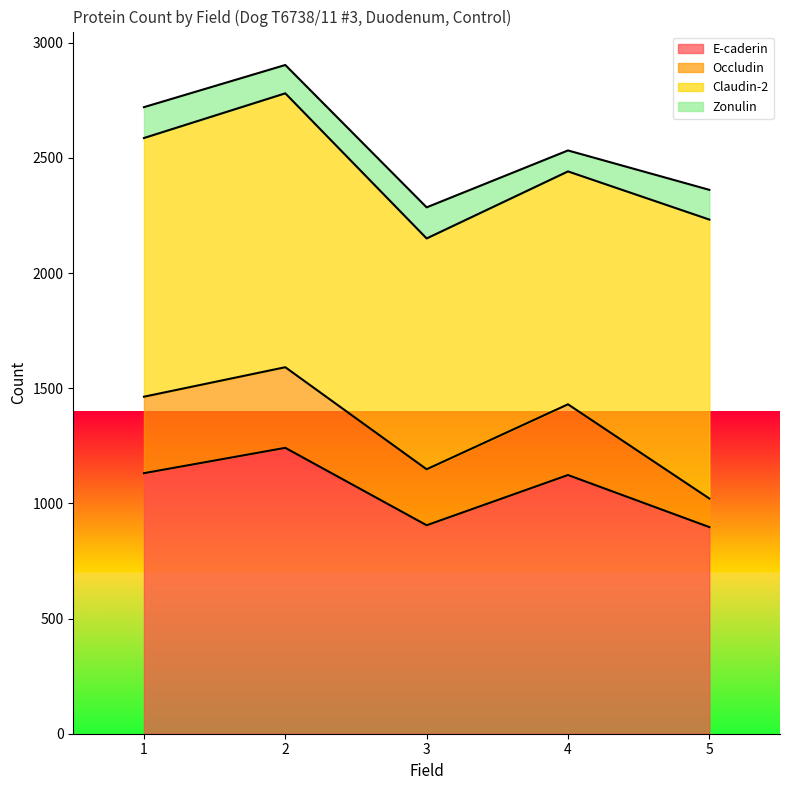

How many data points does each series have?

5